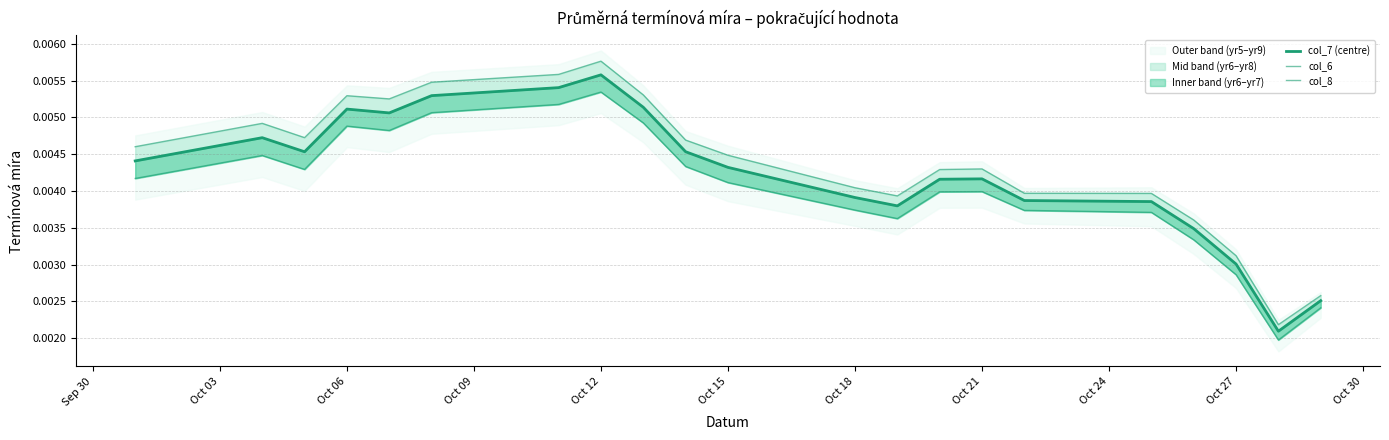

True or false: col_7 (centre) and col_6 cross at least once.

False